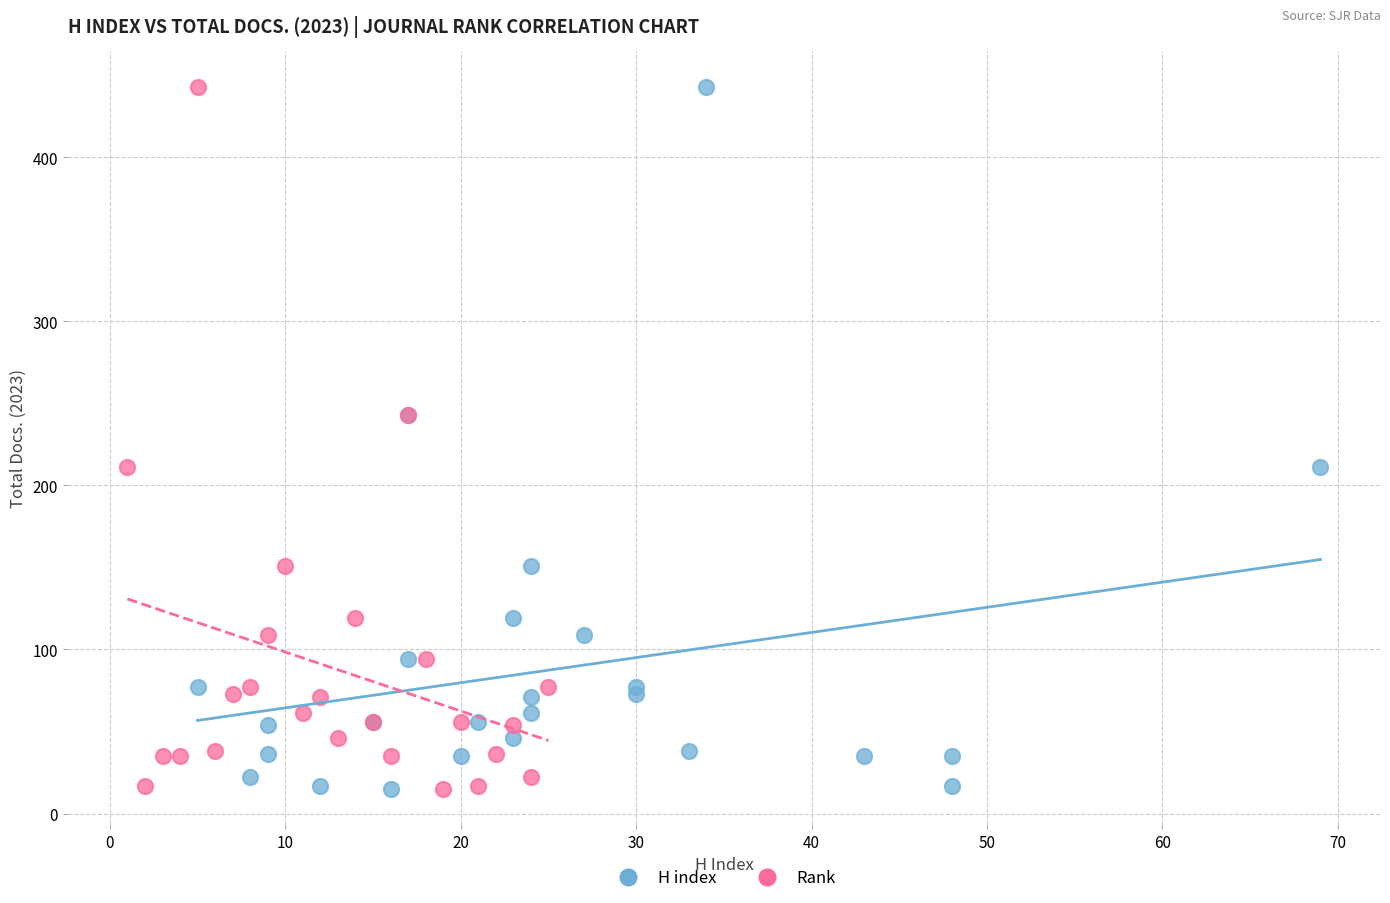

What are all the series names shown in the legend?

H index, Rank